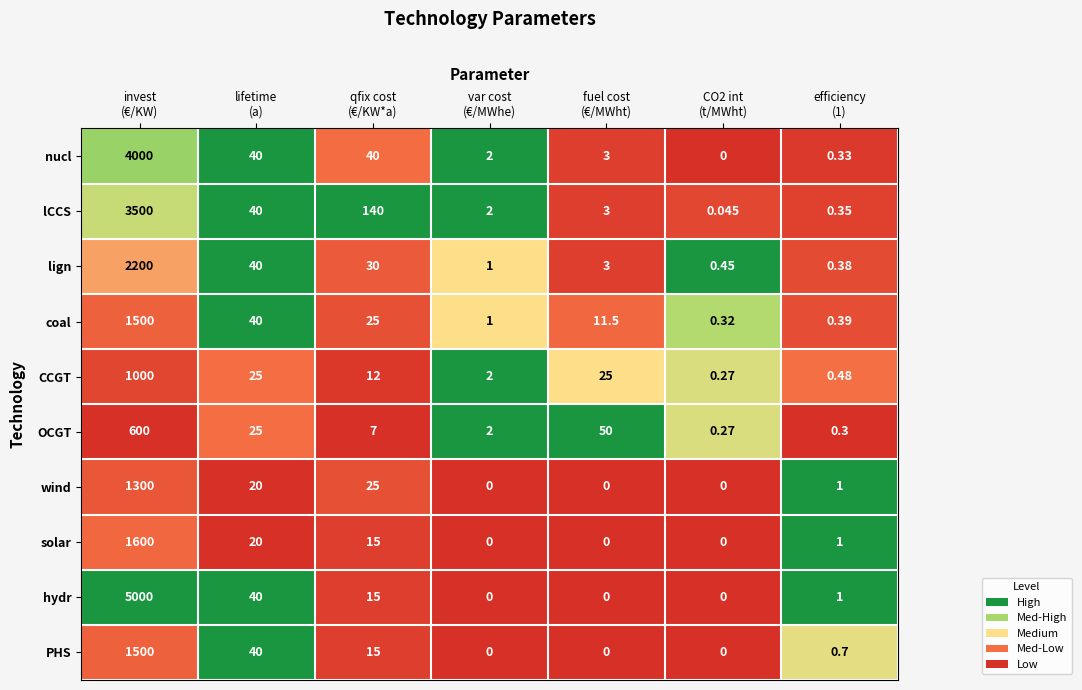

Which series has the widest spread of values?

hydr